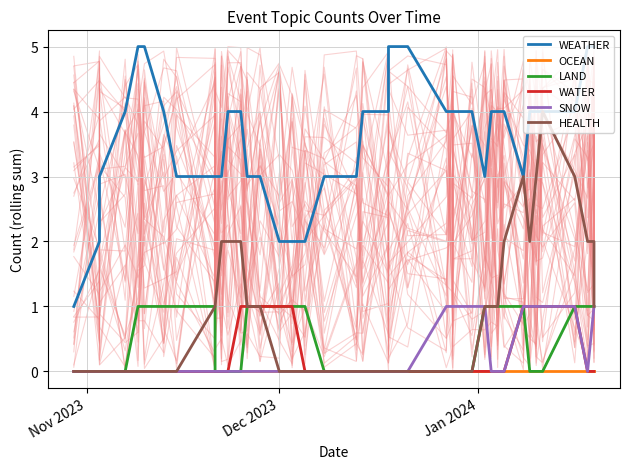

What are all the series names shown in the legend?

WEATHER, OCEAN, LAND, WATER, SNOW, HEALTH